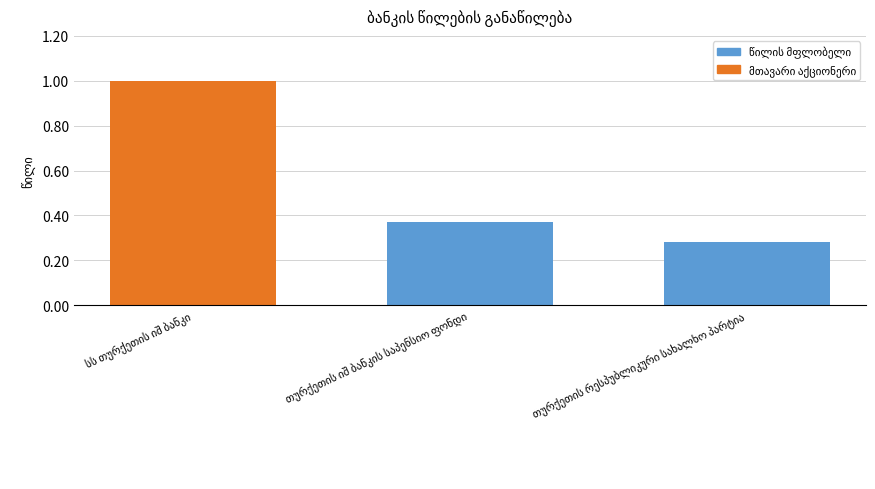

What is the maximum value shown in the chart?

1.0